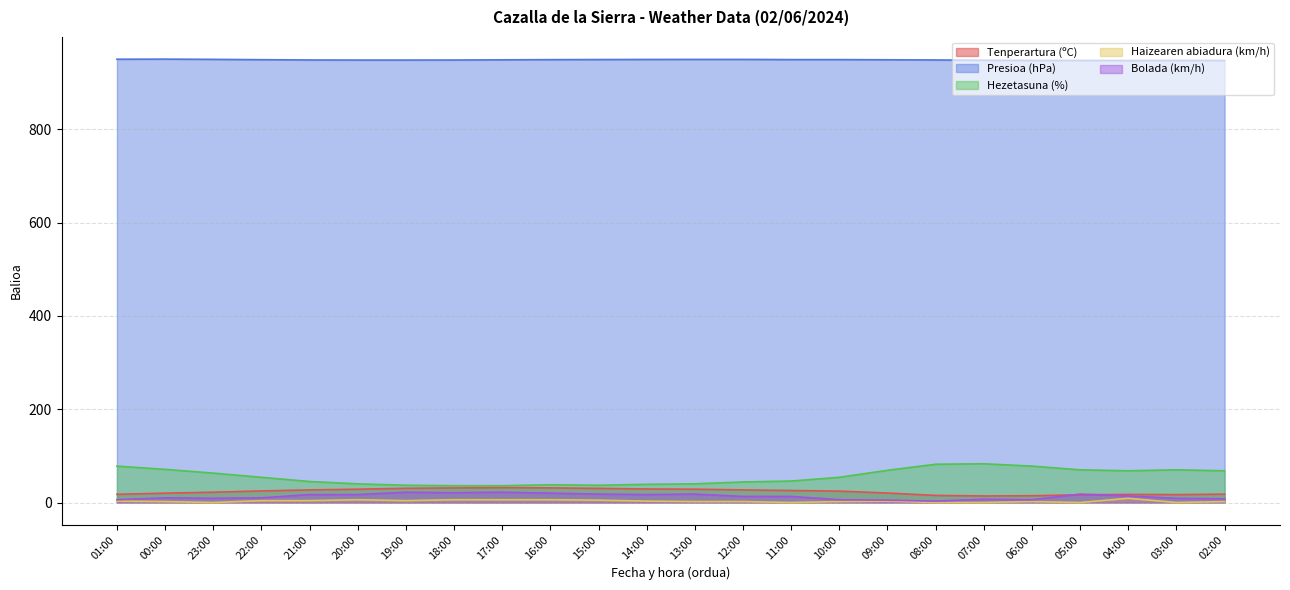

At which category is the sum across all series the highest?

04:00